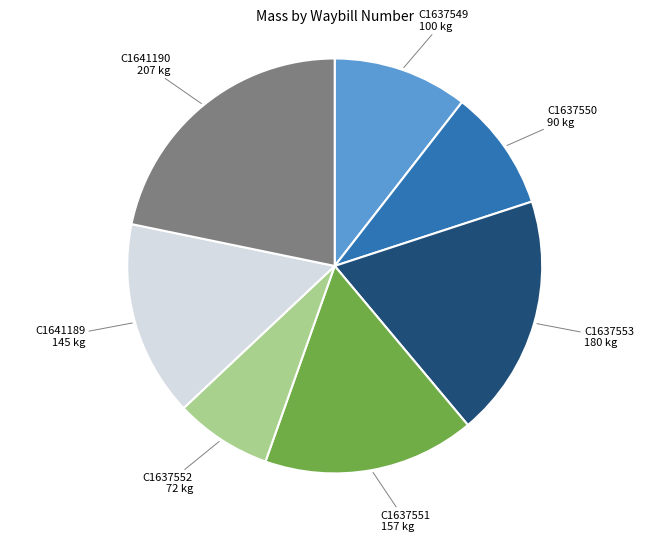

Is there a majority slice in this chart?

No